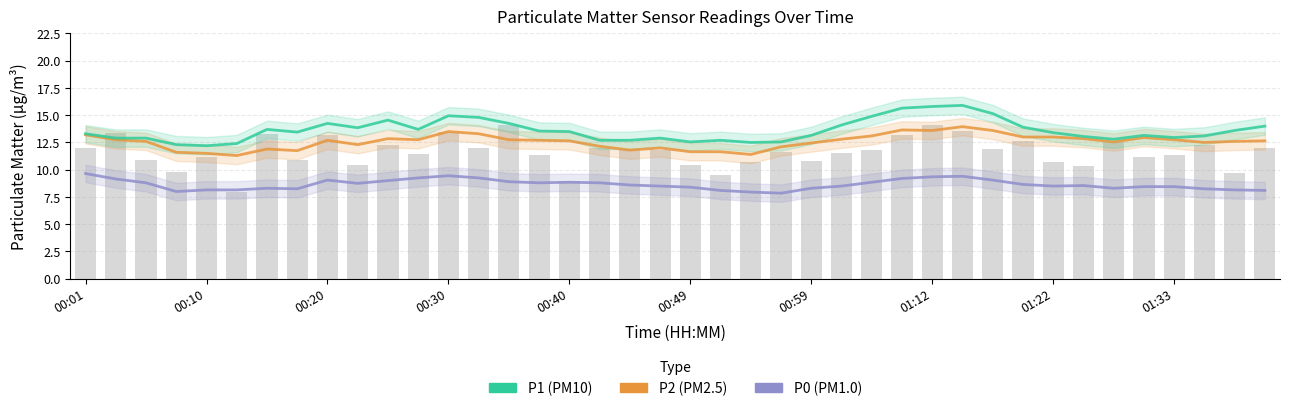

How many data points in P1 are above 13?

26